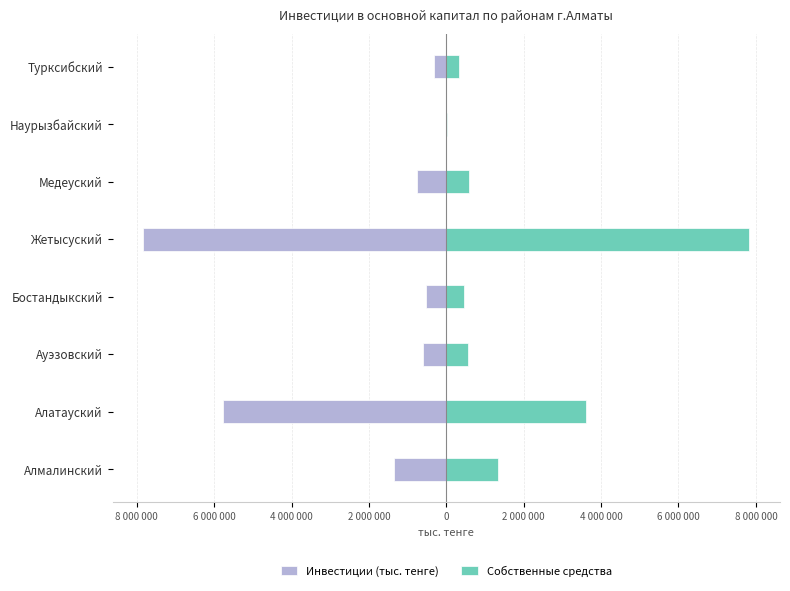

Reading left to right, list all the values displayed in this chart.

Инвестиции (тыс. тенге): -1341958	-5760372	-597905	-512758	-7839117	-746757	-11265	-329433
Собственные средства: 1341958	3614737	560328	457418	7831617	584604	11265	329433